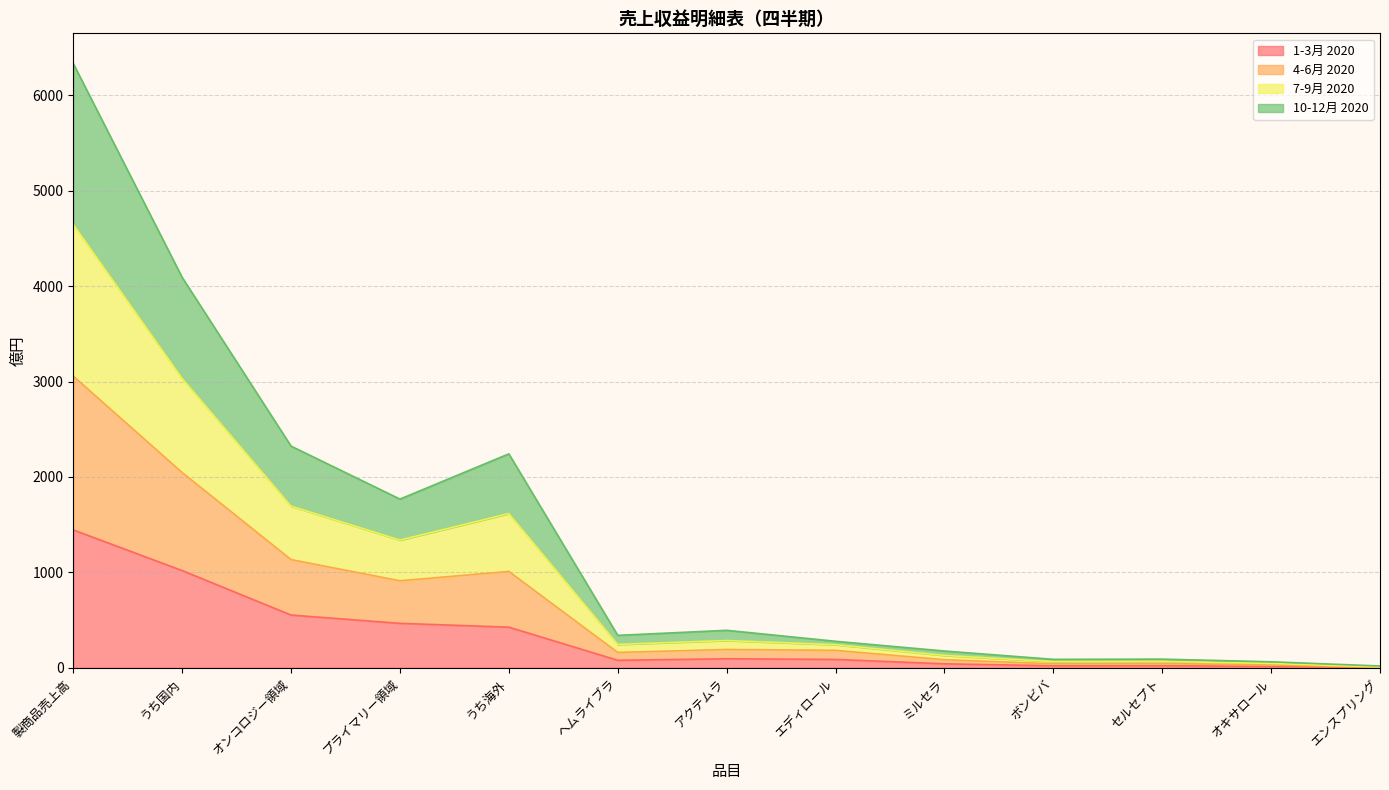

Is it true that 1-3月 2020 equals 1019 at うち国内?

True